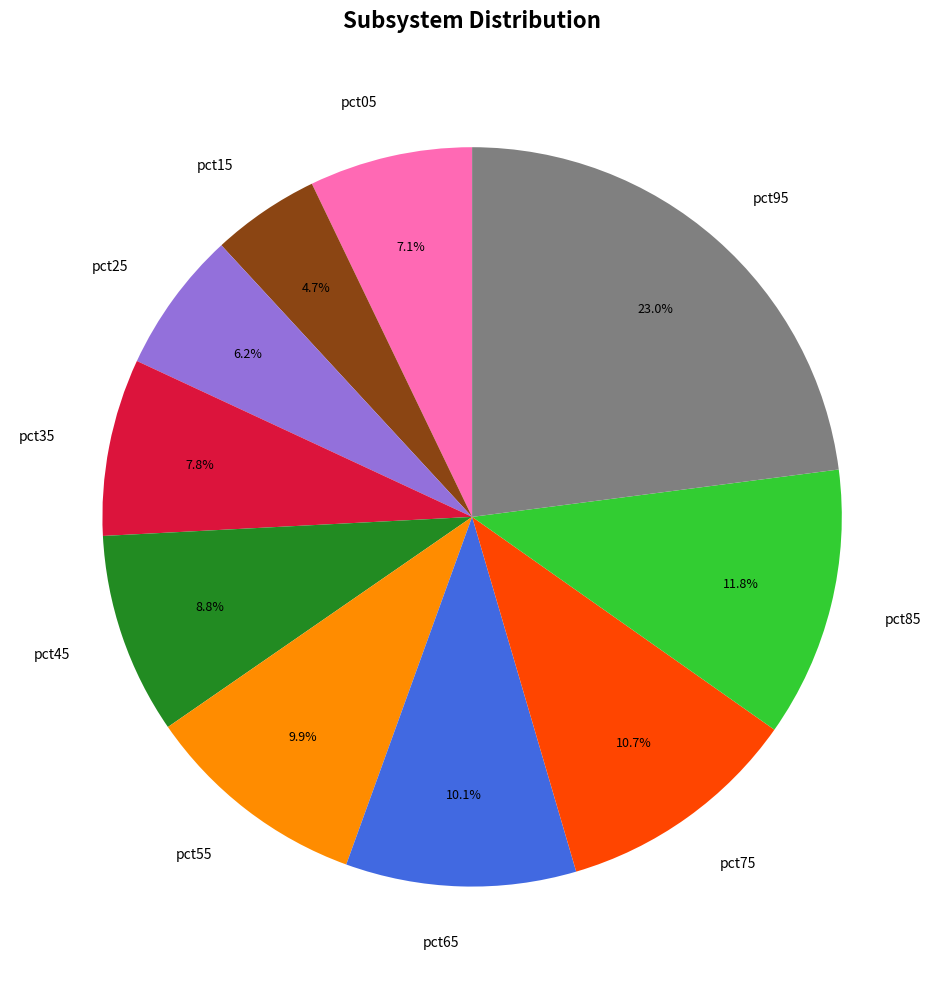

How much of the chart is everything except pct05?

92.9%